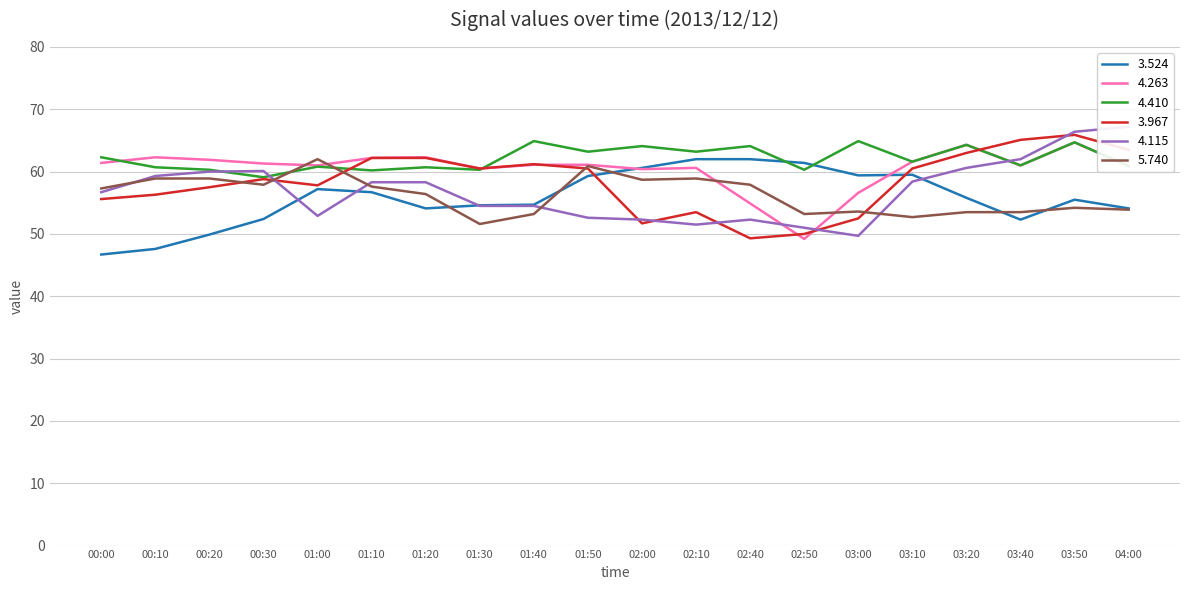

What are all the series names shown in the legend?

3.524, 4.263, 4.410, 3.967, 4.115, 5.740